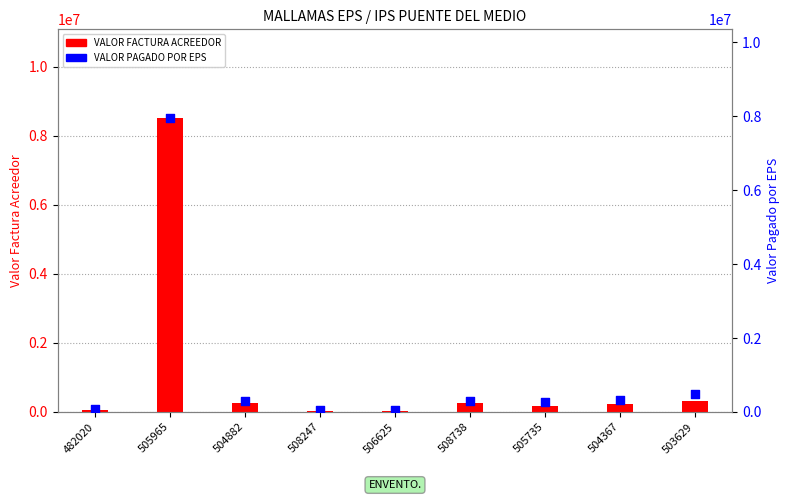

Which series reaches the maximum Y coordinate?

VALOR FACTURA ACREEDOR